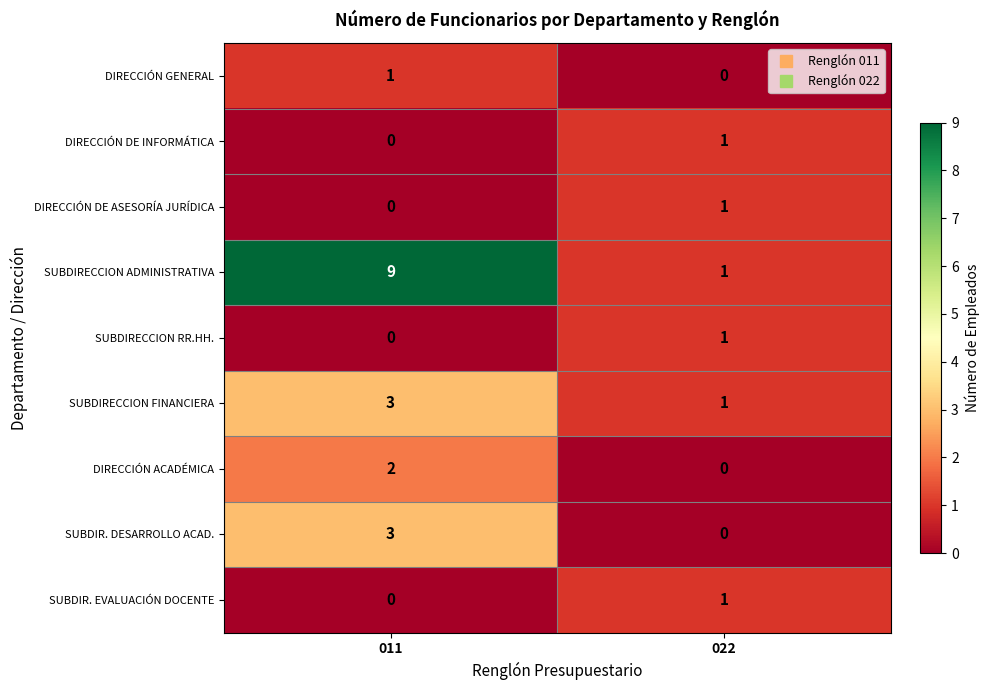

Which series has the widest spread of values?

SUBDIRECCION ADMINISTRATIVA